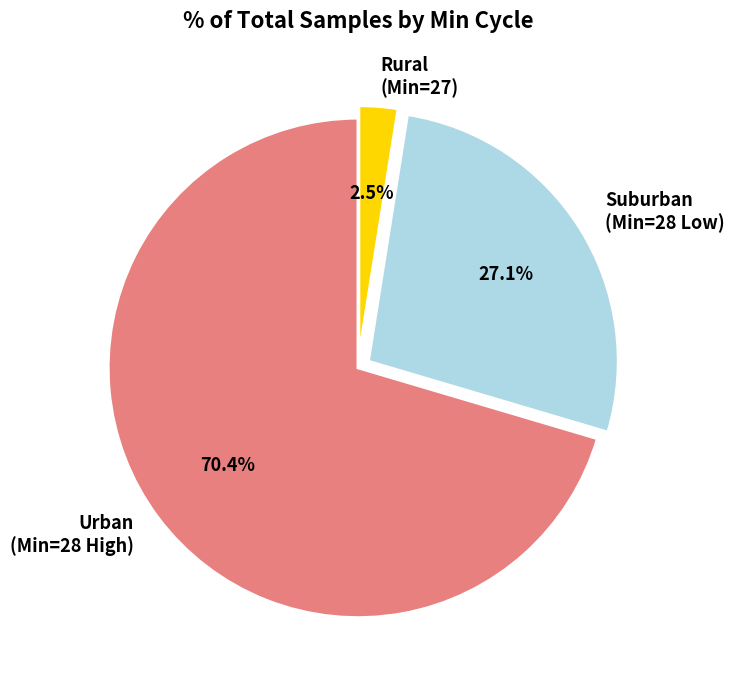

What portion of the pie excludes Suburban (Min=28 Low)?

72.9%